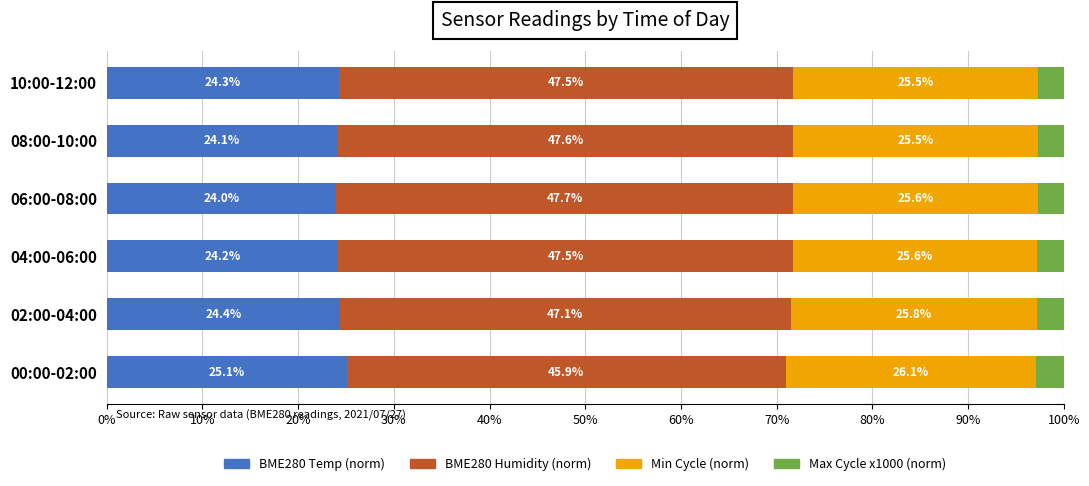

How many series are shown in this chart?

4